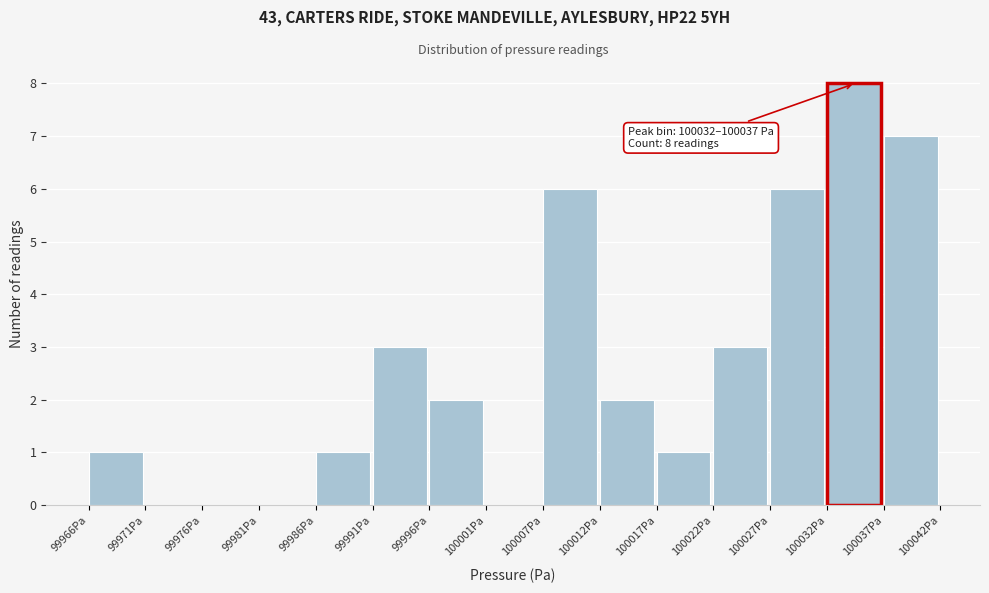

Over which range of the x-axis is the bar tallest?

100032 to 100037